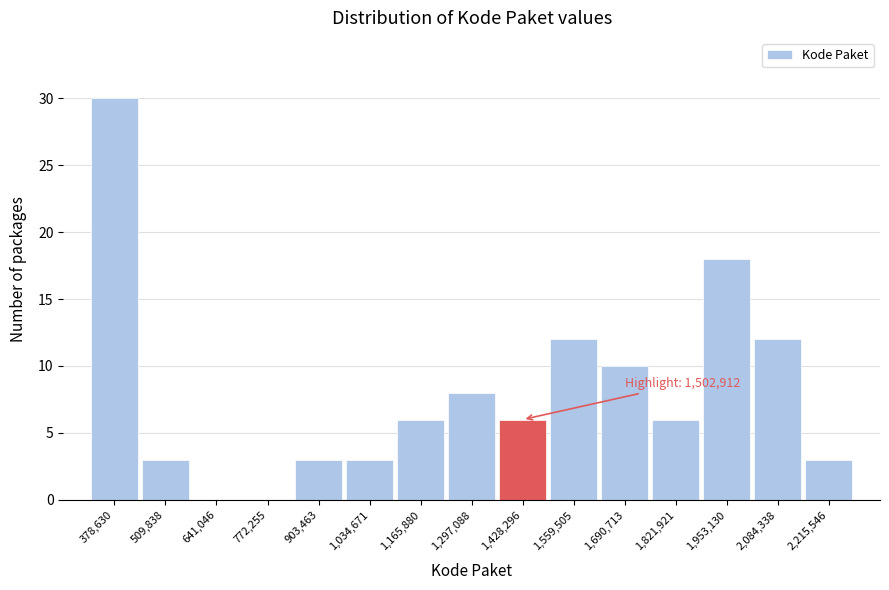

Reading right to left, extract all data points from this chart.

2,215,546=3	2,084,338=12	1,953,130=18	1,821,921=6	1,690,713=10	1,559,505=12	1,428,296=6	1,297,088=8	1,165,880=6	1,034,671=3	903,463=3	772,255=0	641,046=0	509,838=3	378,630=30